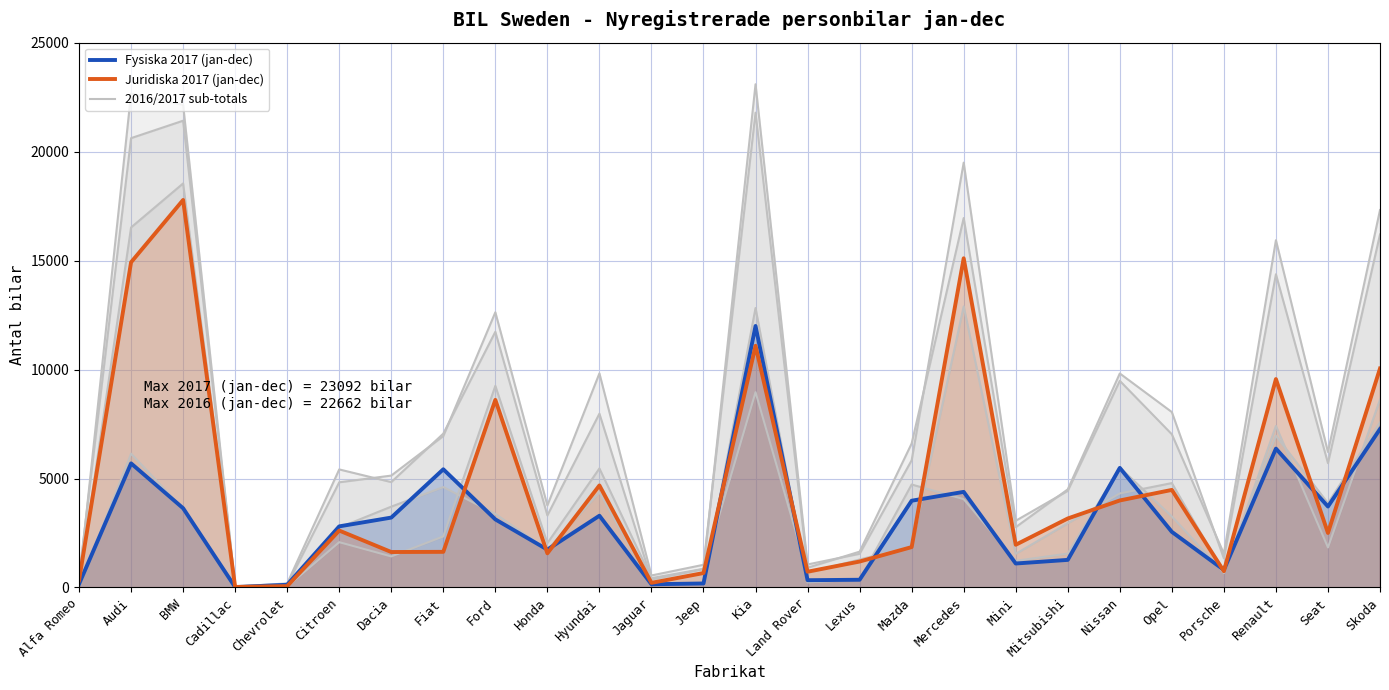

At how many categories does at least one series exceed 11094?

4